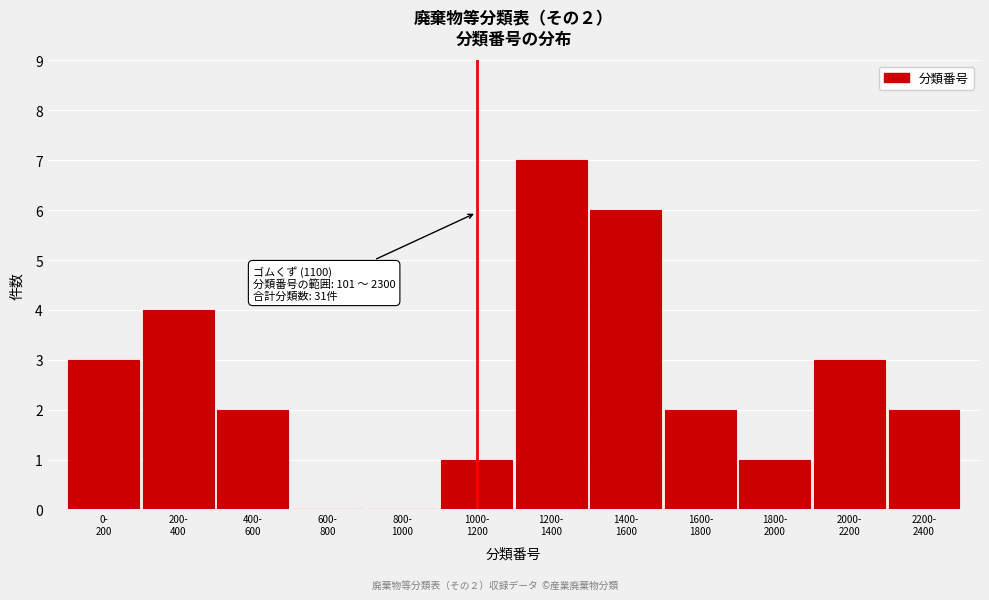

What is the sum of all values?

31